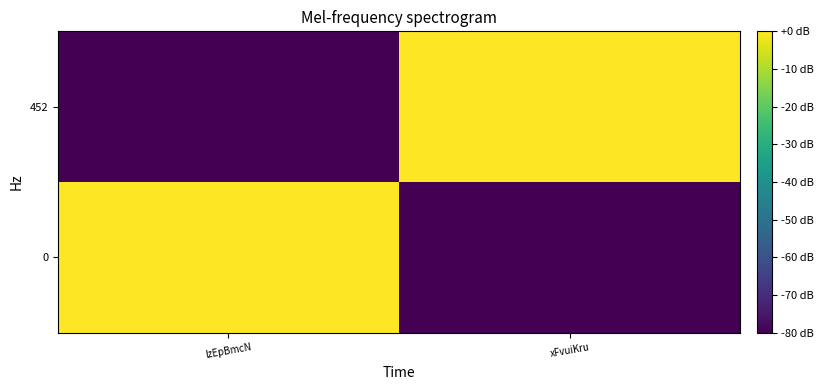

What is the minimum value shown in the chart?

-80